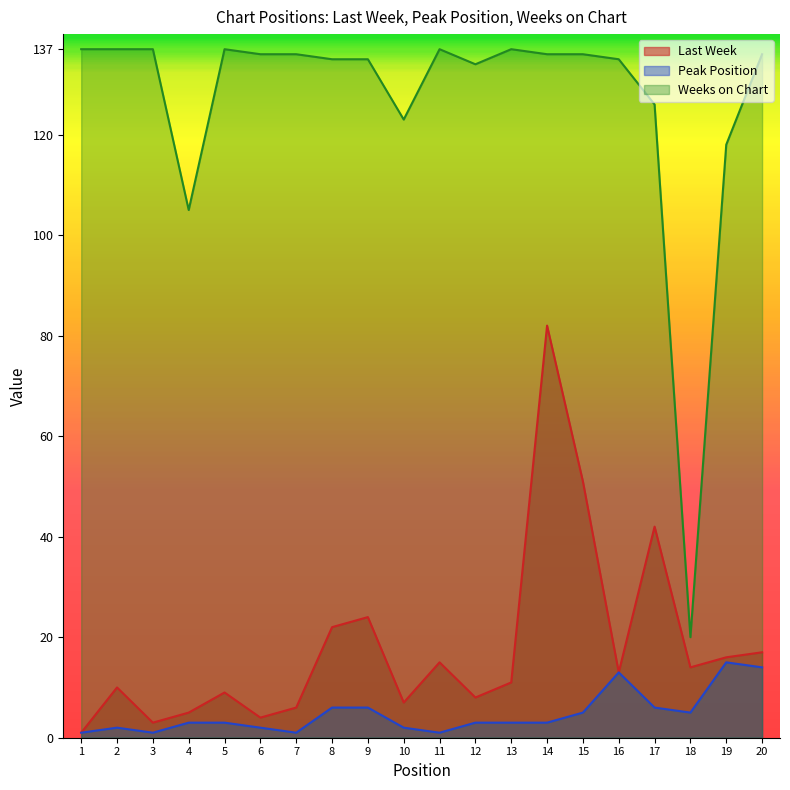

What is the approximate value of Weeks on Chart at 17, to the nearest 5?

125